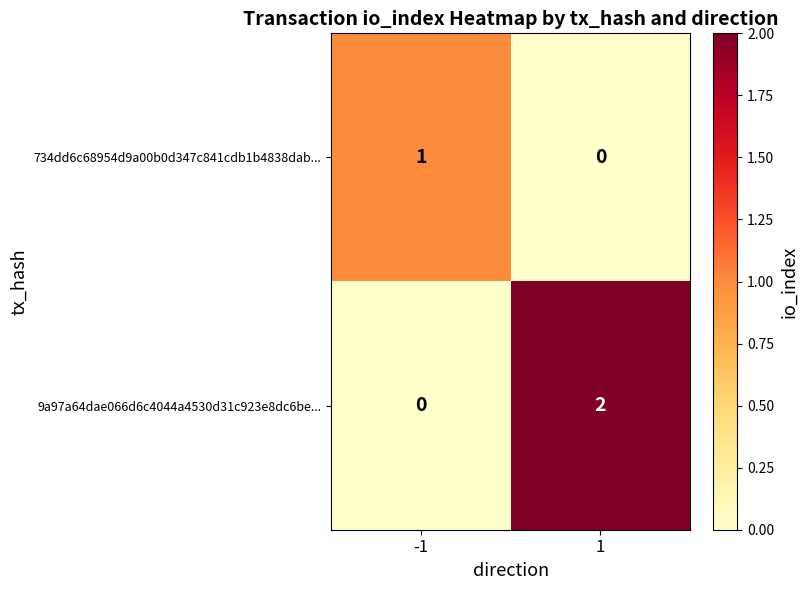

Reading right to left, list all the values displayed in this chart.

734dd6c68954d9a00b0d347c841cdb1b4838dab...: 0	1
9a97a64dae066d6c4044a4530d31c923e8dc6be...: 2	0